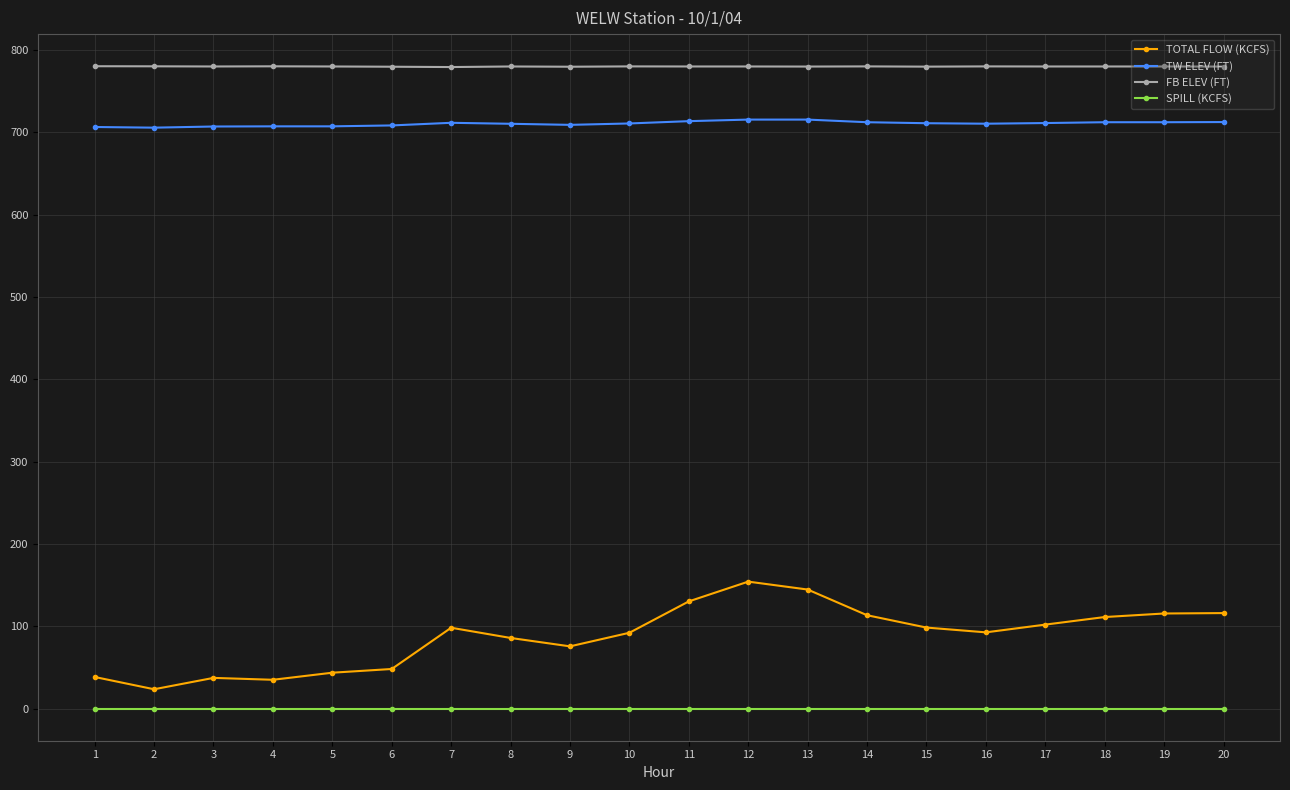

What is the sum of the FB ELEV (FT) values at 19 and 13?

1559.5